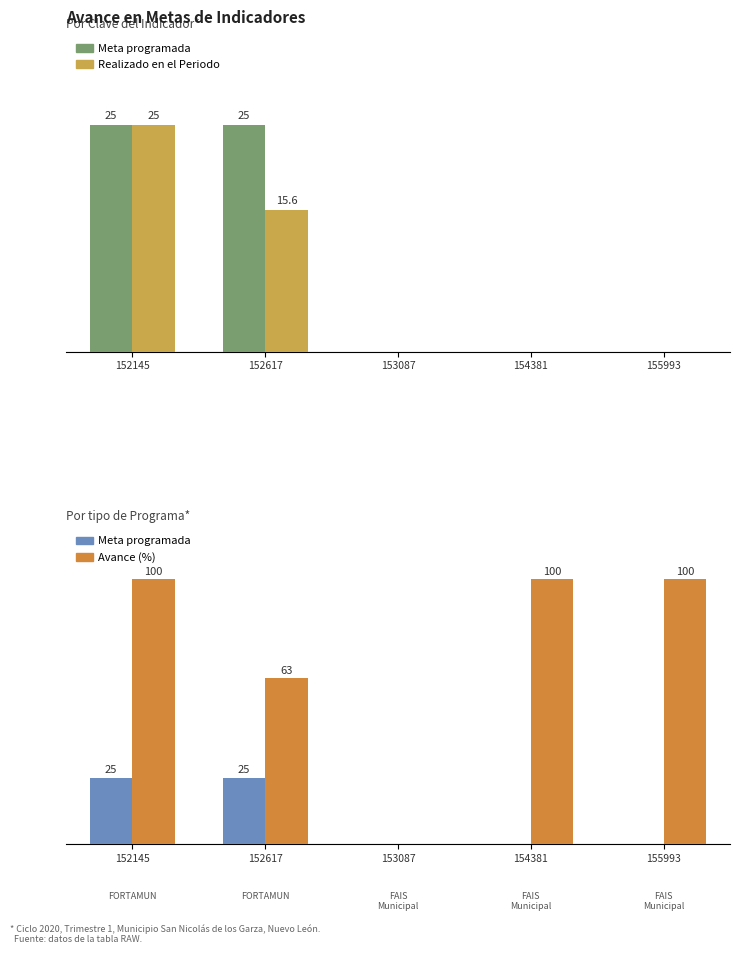

At which label is Avance (%) closest to 50?

152617